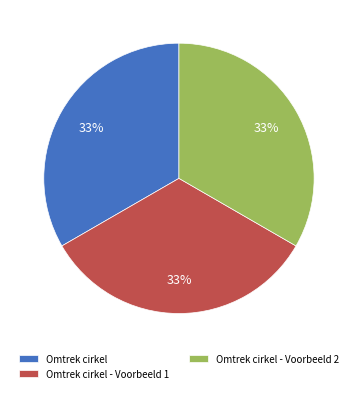

The Omtrek cirkel slice represents 33% of the pie. True or false?

True